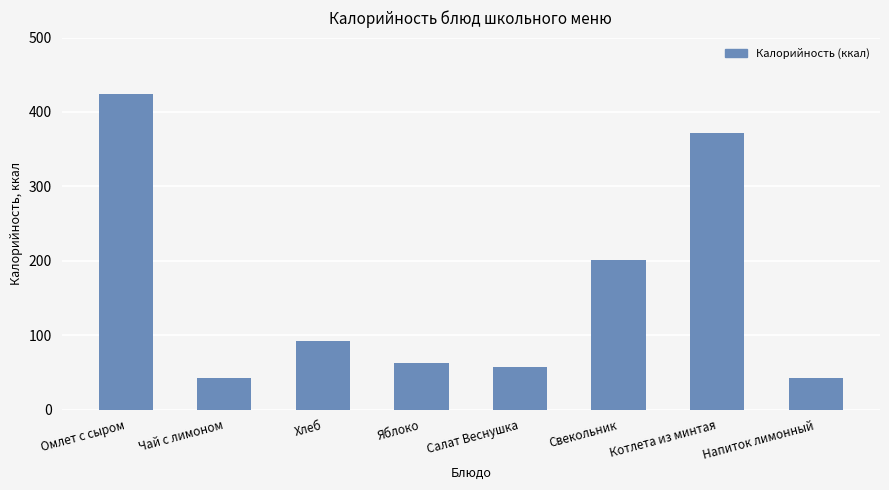

What is the change in value from Омлет с сыром to Яблоко?

-361.7